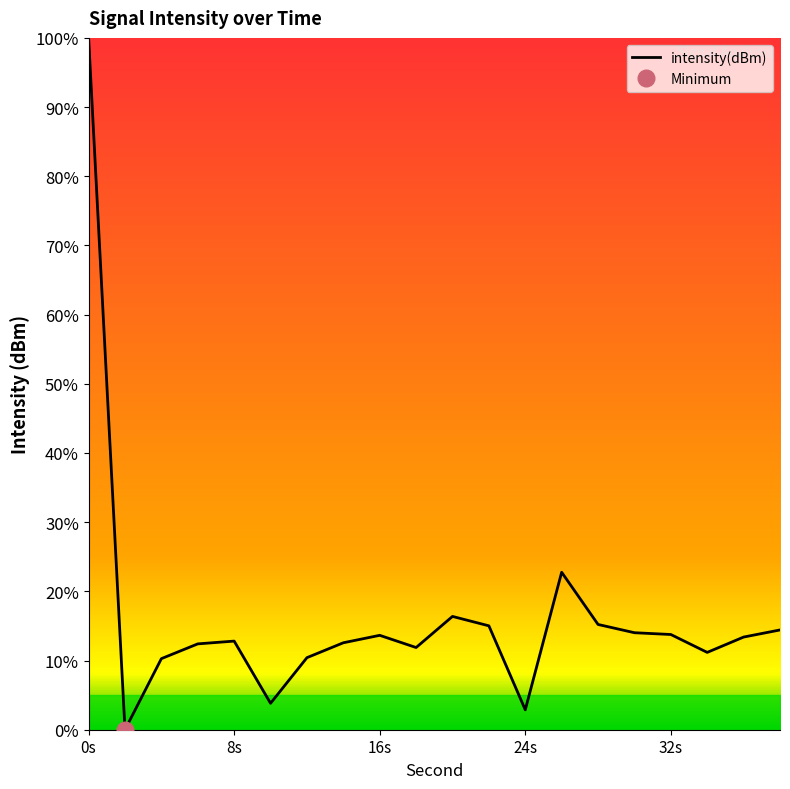

The intensity(dBm) series shows 13.8 at 32s. True or false?

True